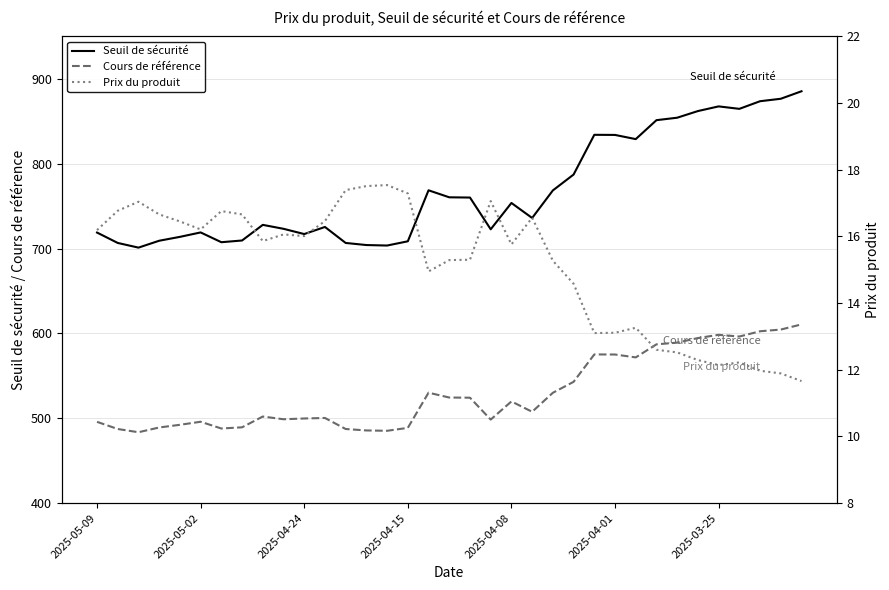

Reading right to left, list all the values displayed in this chart.

Seuil de sécurité: 885.4	876.5	873.6	864.6	867.5	862.0	854.2	851.3	829.0	833.9	834.0	787.2	768.5	736.0	753.7	722.7	760.1	760.4	768.6	708.5	703.5	704.1	706.6	725.4	717.1	723.3	727.9	709.5	707.5	719.0	713.8	709.2	701.1	706.6	718.8
Cours de référence: 610.6	604.5	602.5	596.3	598.3	594.5	589.1	587.1	571.7	575.1	575.2	542.9	530.0	507.6	519.8	498.4	524.2	524.4	530.1	488.6	485.2	485.6	487.3	500.3	499.7	498.8	502.0	489.3	487.9	495.9	492.2	489.1	483.5	487.3	495.8
Prix du produit: 11.7	11.9	12.0	12.2	12.1	12.3	12.5	12.6	13.3	13.1	13.1	14.6	15.3	16.6	15.8	17.1	15.3	15.3	14.9	17.3	17.5	17.5	17.4	16.5	16.0	16.1	15.9	16.7	16.8	16.2	16.4	16.7	17.0	16.8	16.2